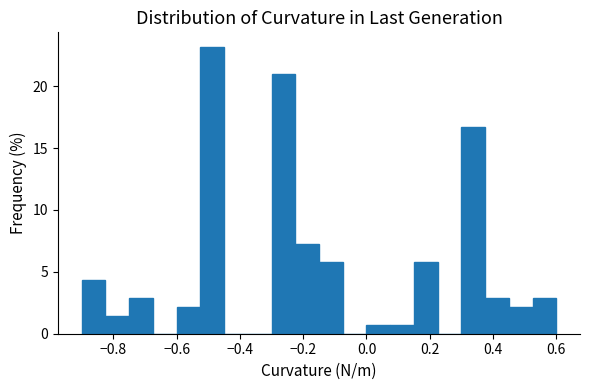

Around what value on the x-axis is the tallest bar? Give the approximate position of its centre, as read against the axis.

-0.48